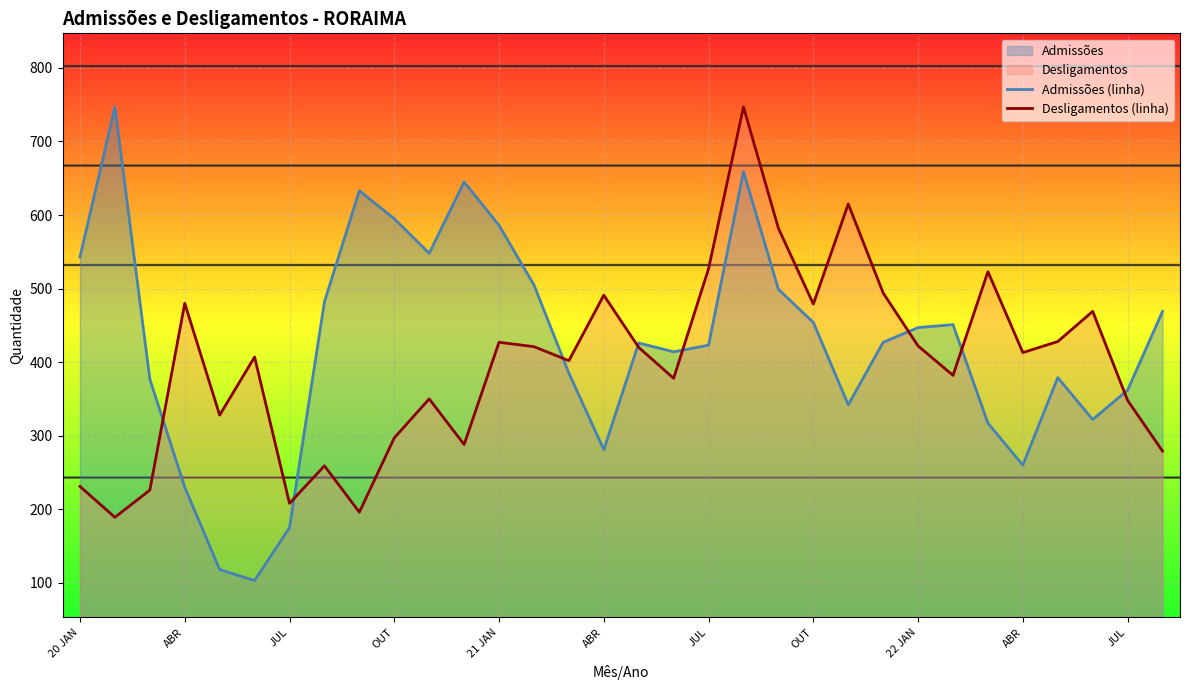

In Admissões (linha), how many points are higher than both neighbors (excluding endpoints)?

7